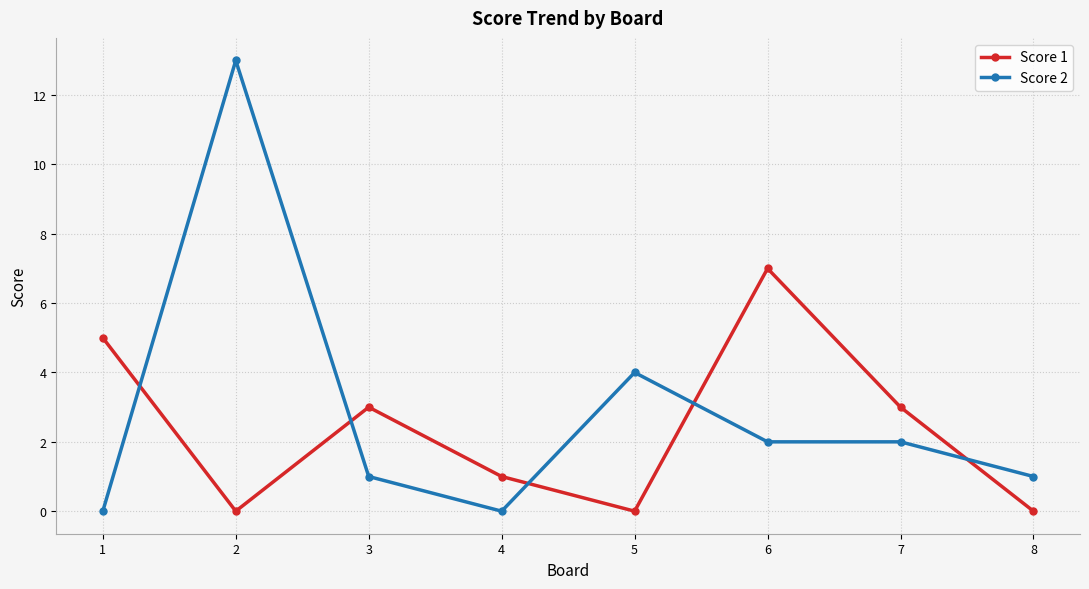

At which category is the sum across all series the highest?

2